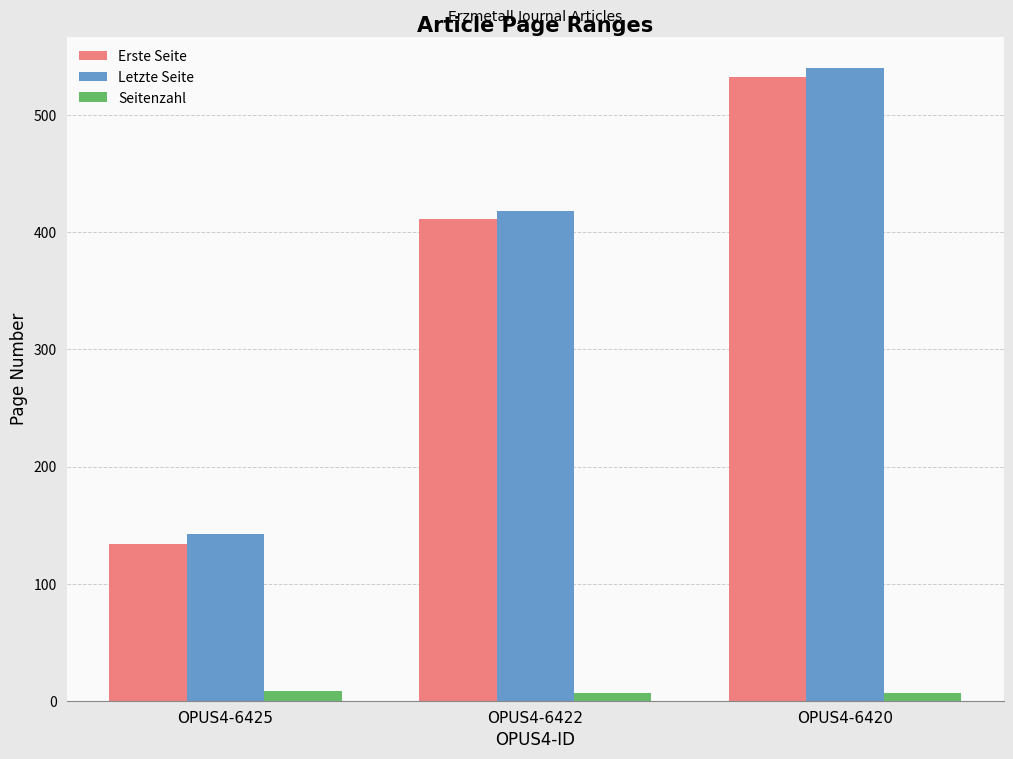

Is the value of Letzte Seite at OPUS4-6425 greater than the value of Erste Seite at OPUS4-6420?

No